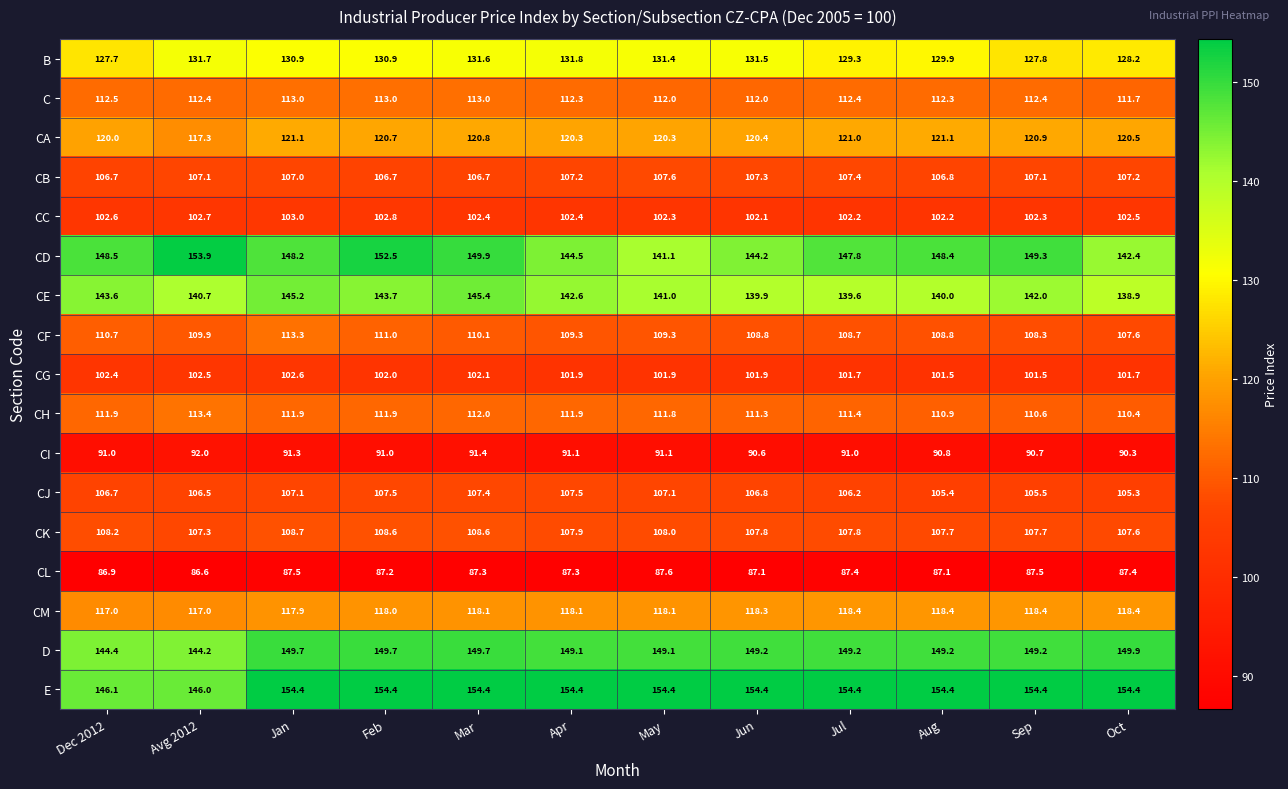

At Sep, list the series in order from smallest to largest.

CL, CI, CG, CC, CJ, CB, CK, CF, CH, C, CM, CA, B, CE, D, CD, E